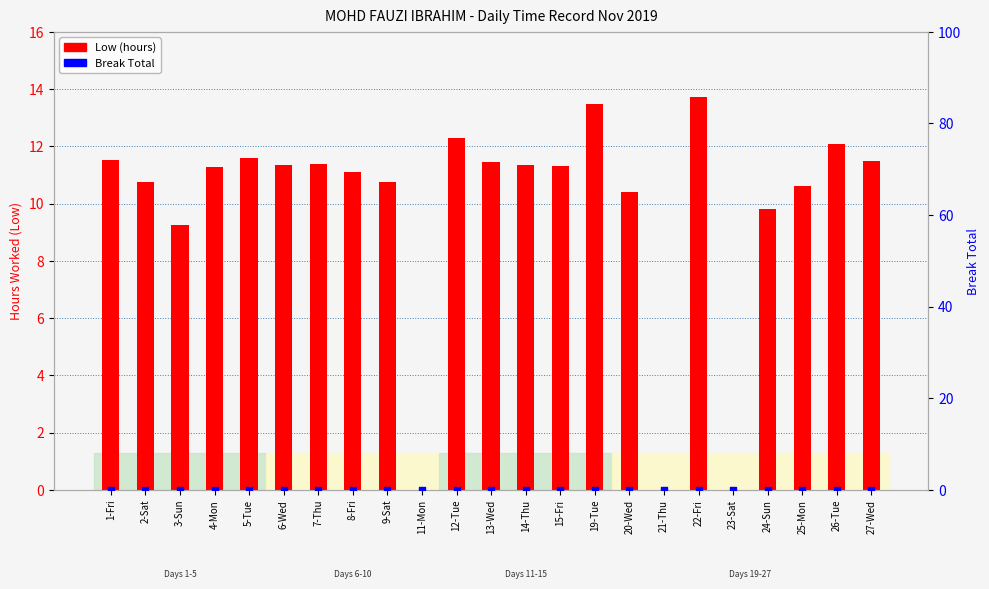

Which series has the largest Y range (max minus min)?

Low (hours)